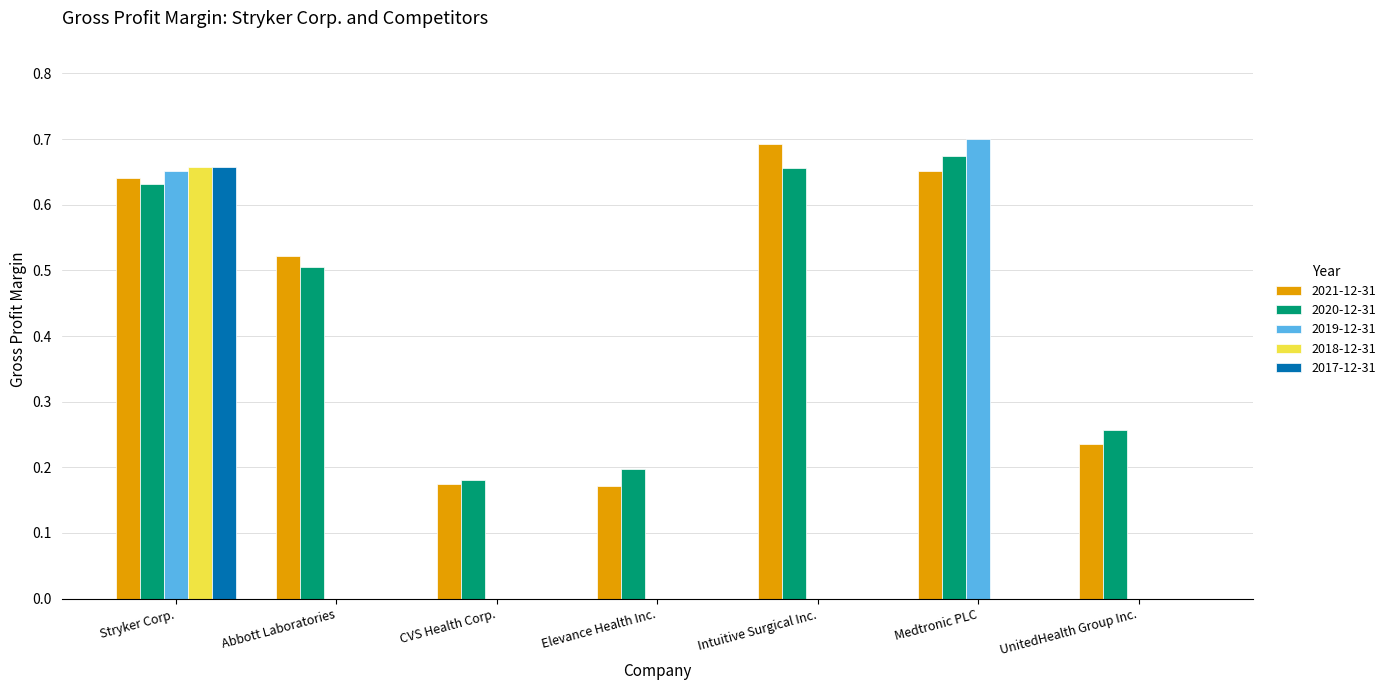

Which series changed the most between Stryker Corp. and Abbott Laboratories?

2018-12-31